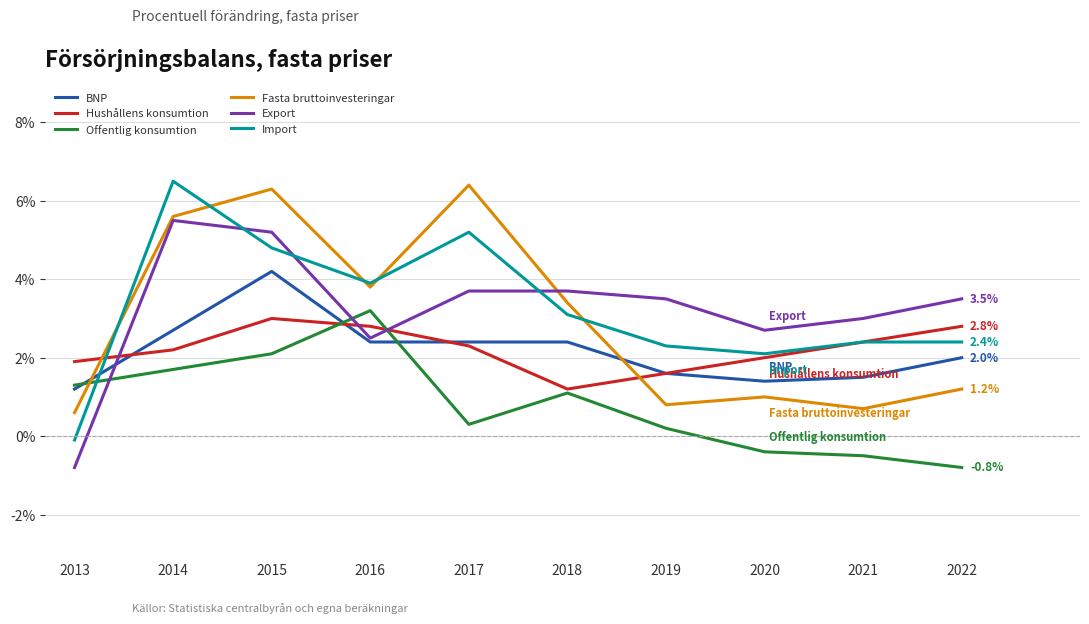

Where is the first local minimum for Export?

2016